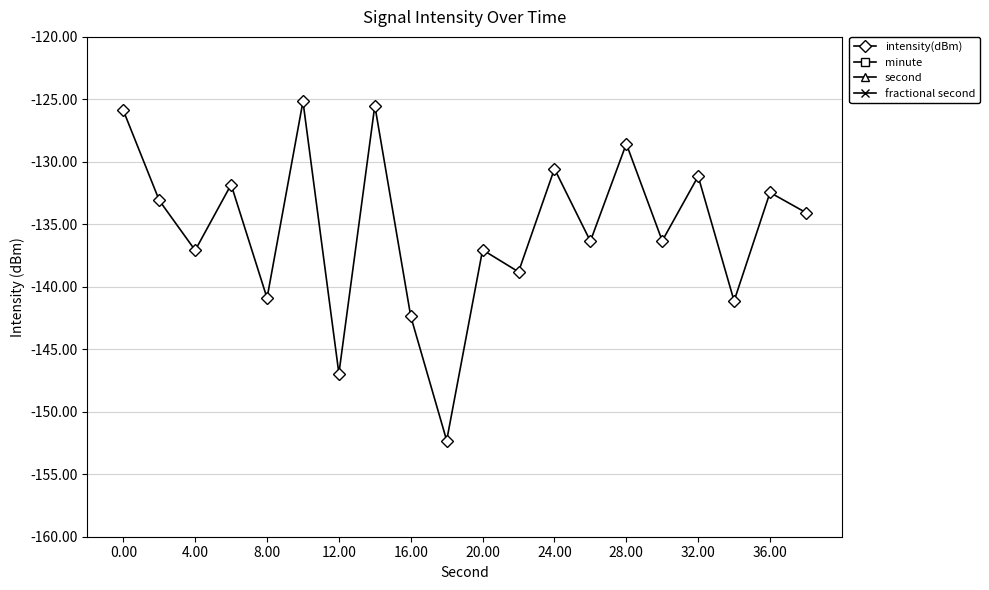

The intensity(dBm) series shows -146.9 at 12.00. True or false?

True